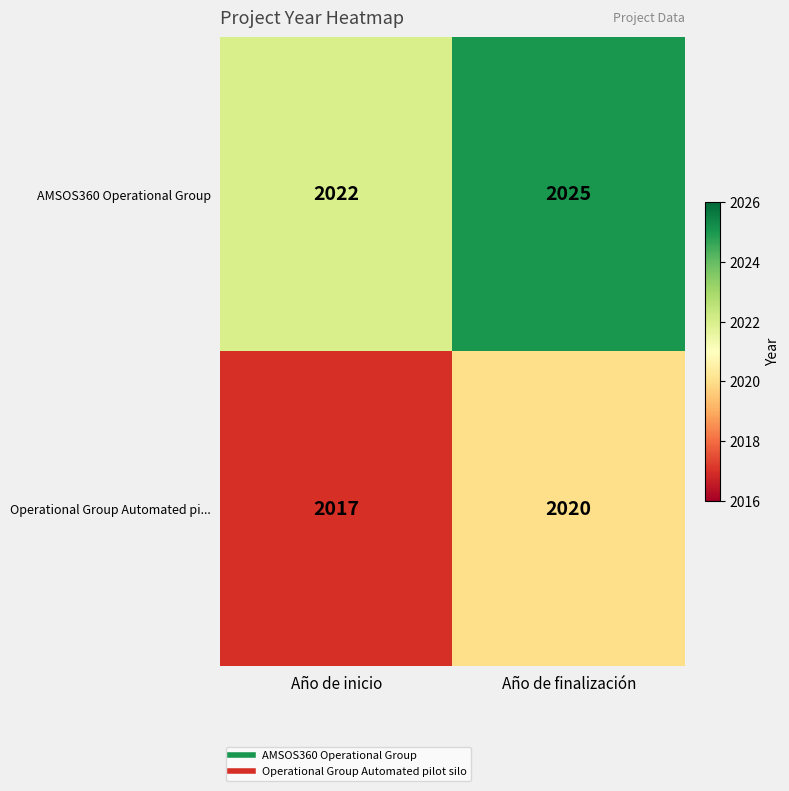

At Año de inicio, list the series in order from smallest to largest.

Operational Group Automated pi..., AMSOS360 Operational Group